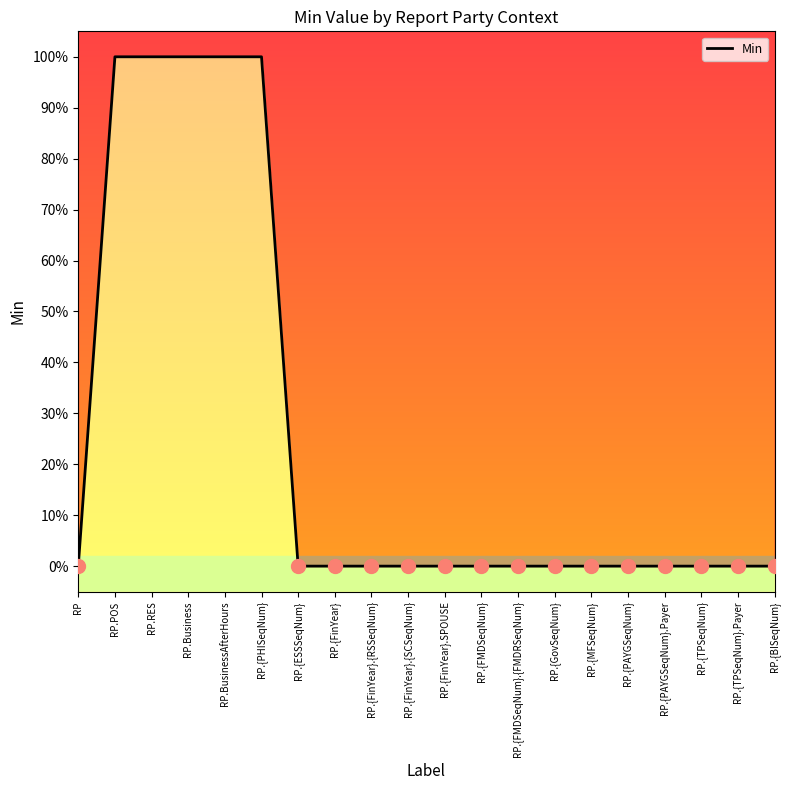

Does the chart have visible grid lines?

No